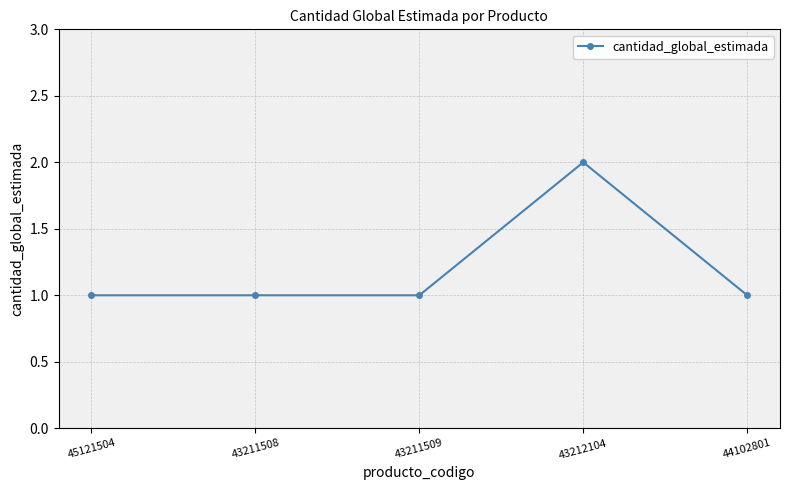

What is the sum of all values?

6